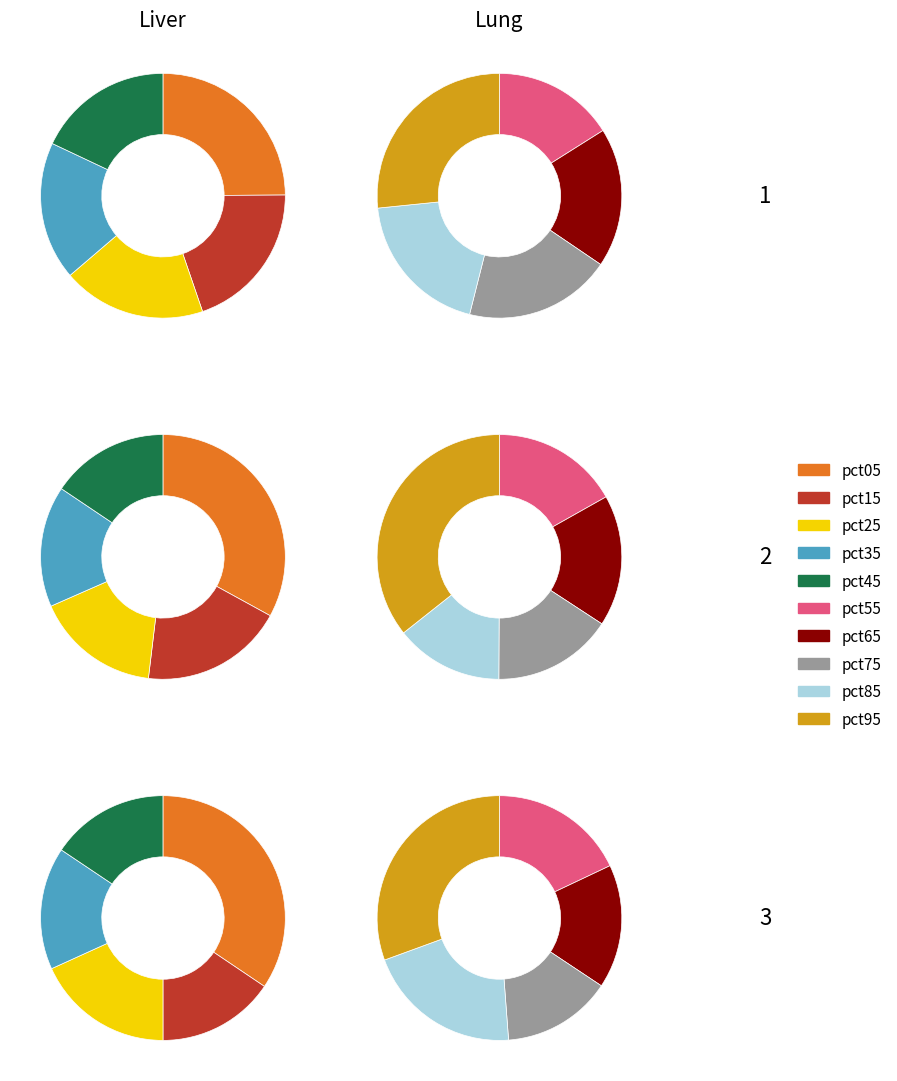

What percentage do 4 and 8 together represent?

18.8%